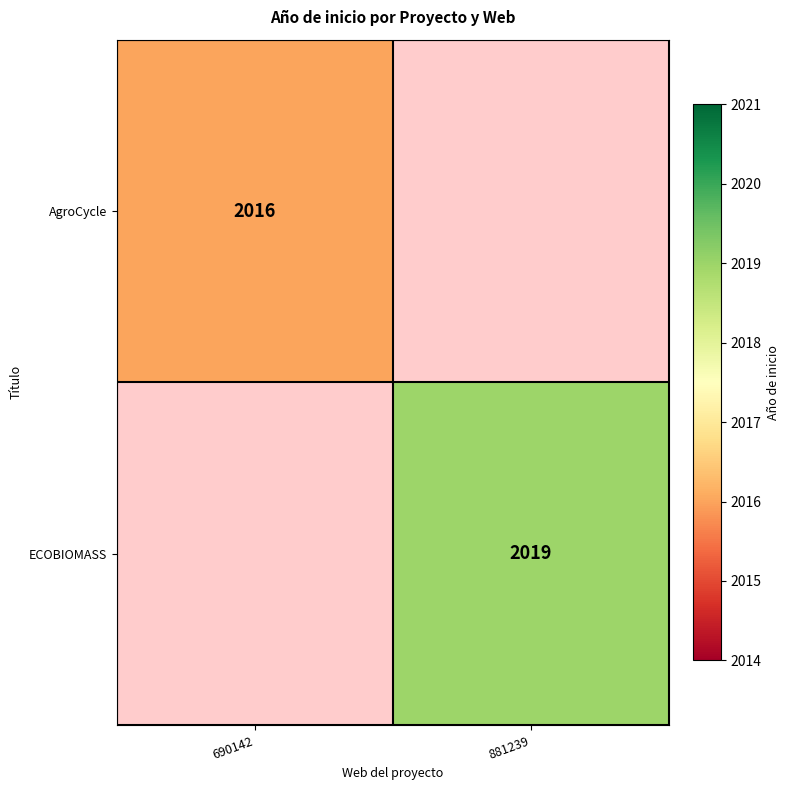

The AgroCycle series shows 2016 at 690142. True or false?

True